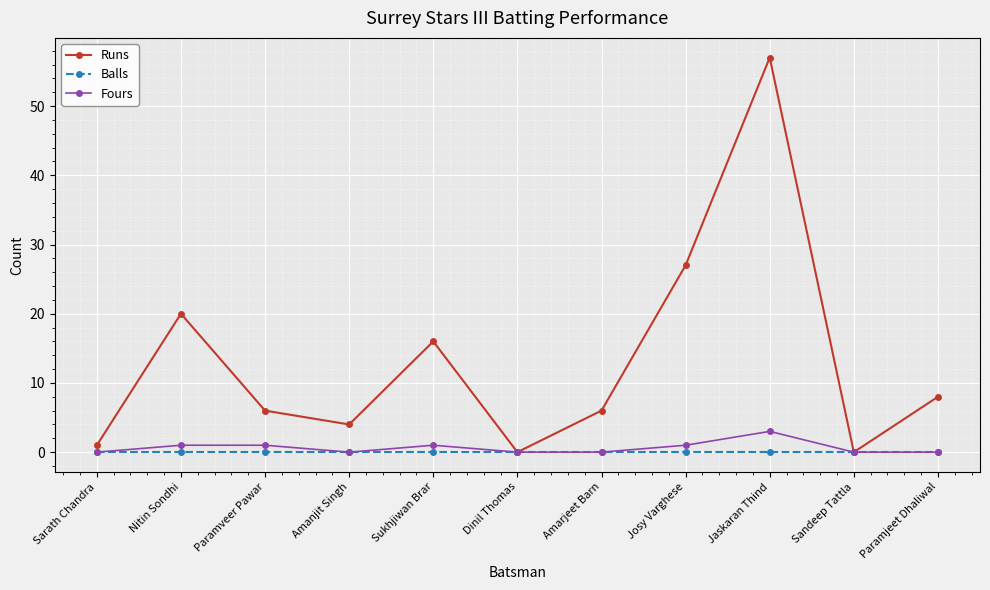

Which series has the largest range (max minus min)?

Runs